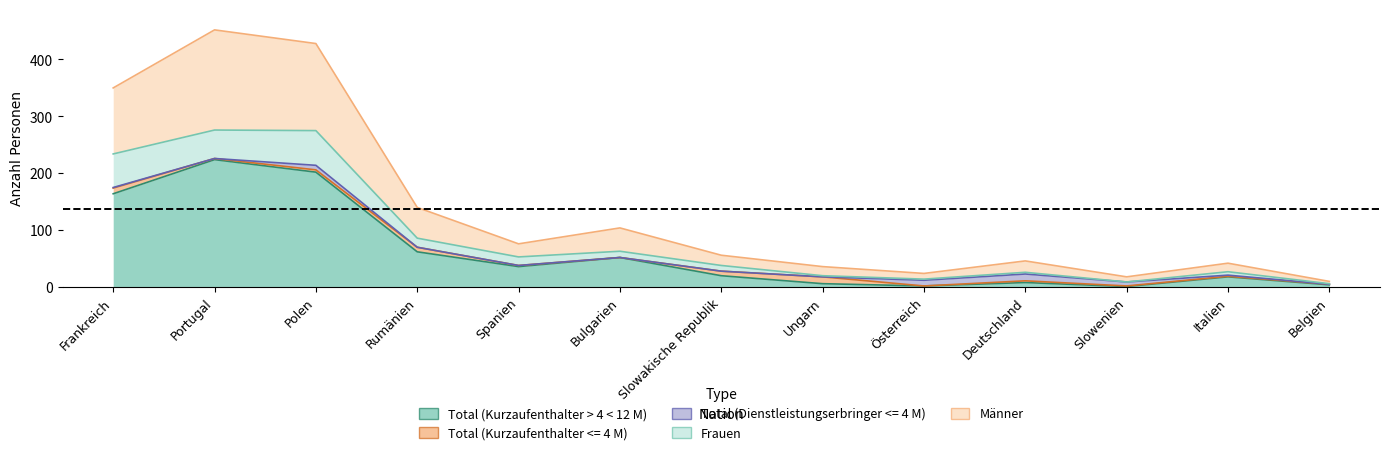

What is the label of the 11th point from the left?

Slowenien